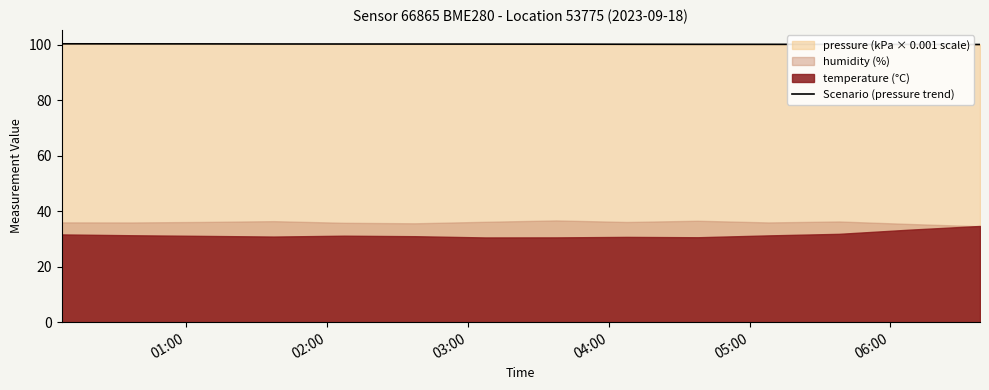

What is the lowest value of the Scenario (pressure trend) series?

100.1